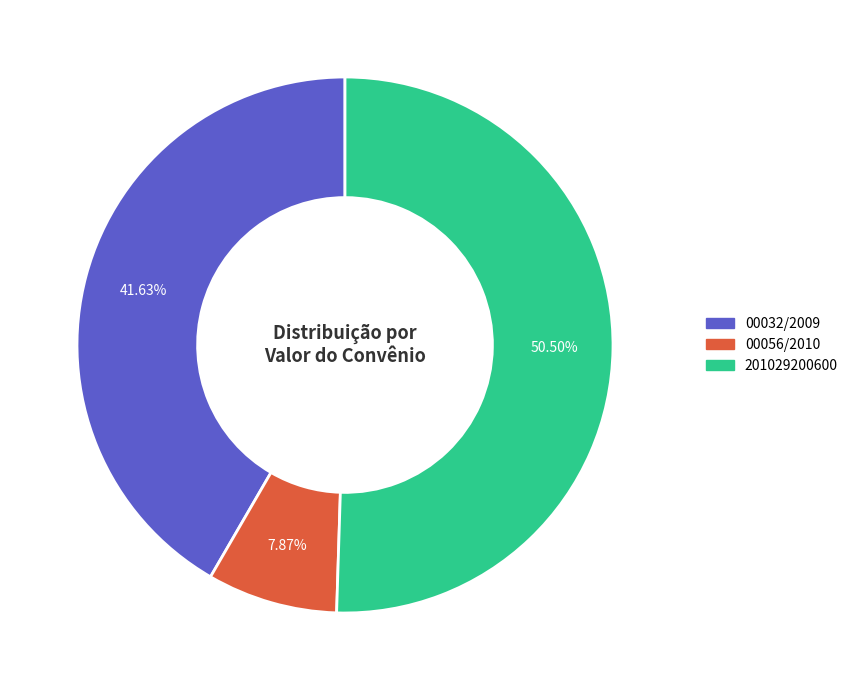

What percentage is the 00056/2010 slice, to the nearest percent?

8%